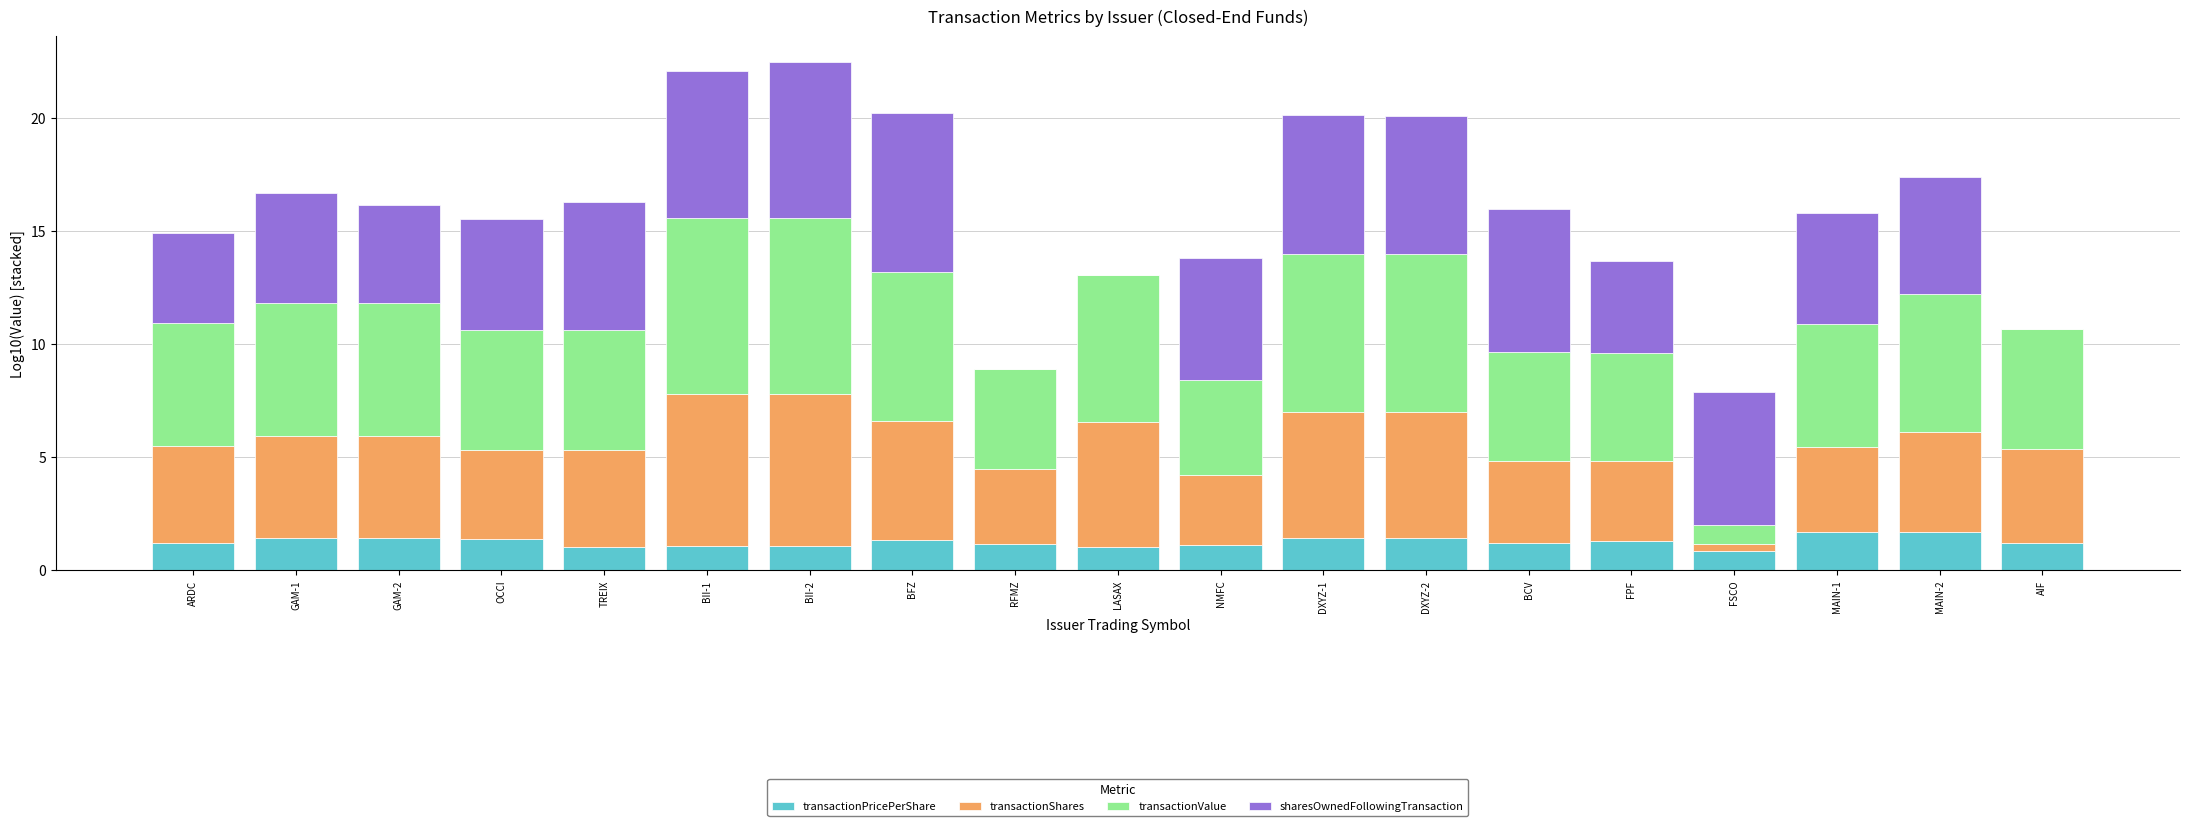

What is the highest value of the transactionPricePerShare series?

1.7